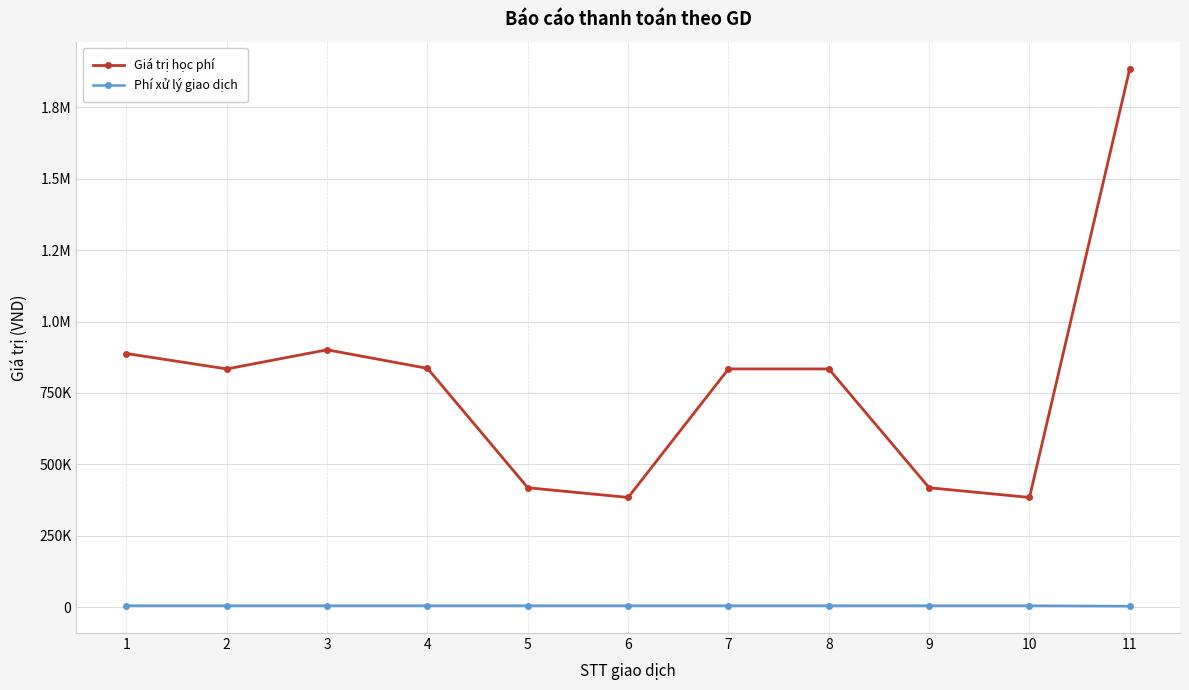

Is this an area chart (filled region under the line)?

No